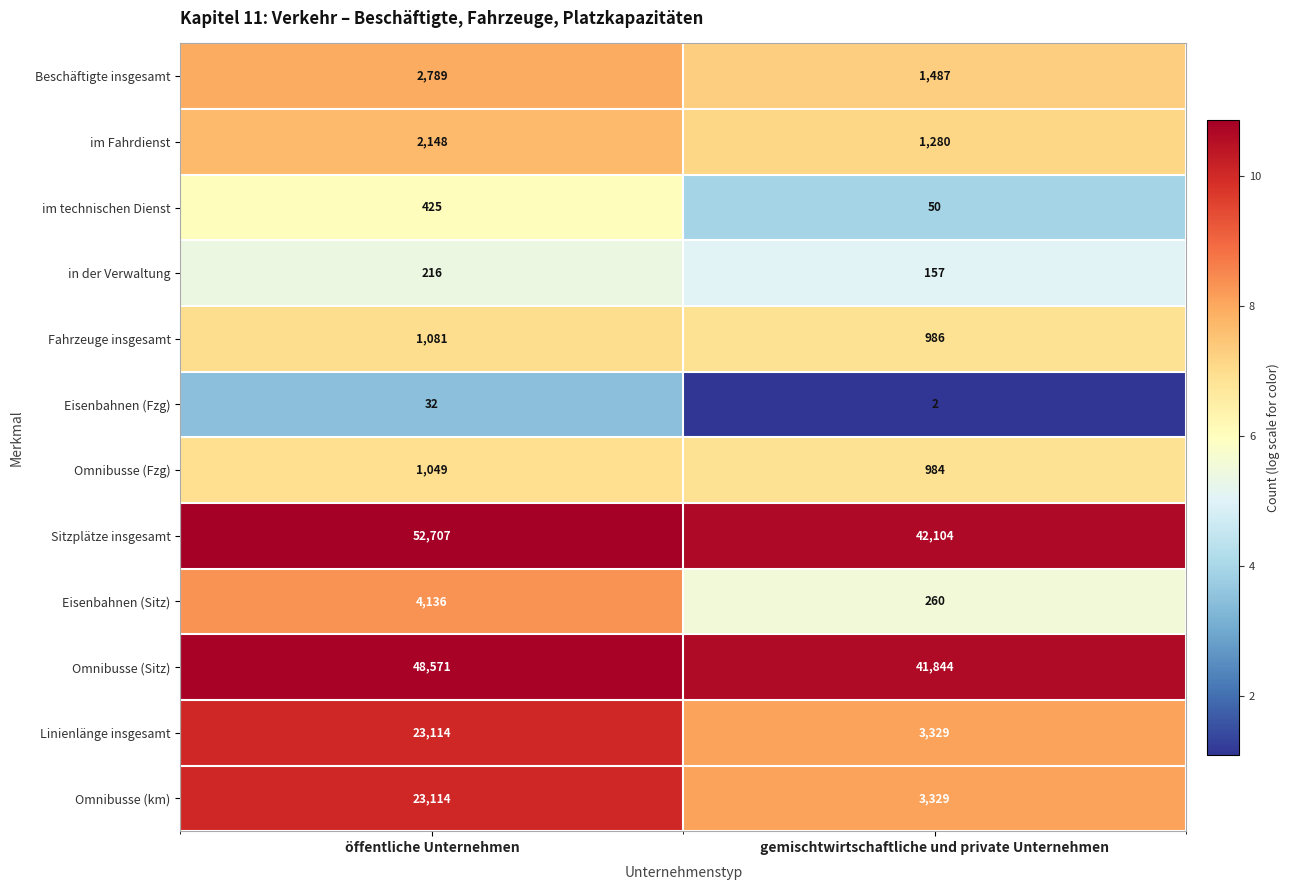

What is the total value across all series at gemischtwirtschaftliche und private Unternehmen?

95812